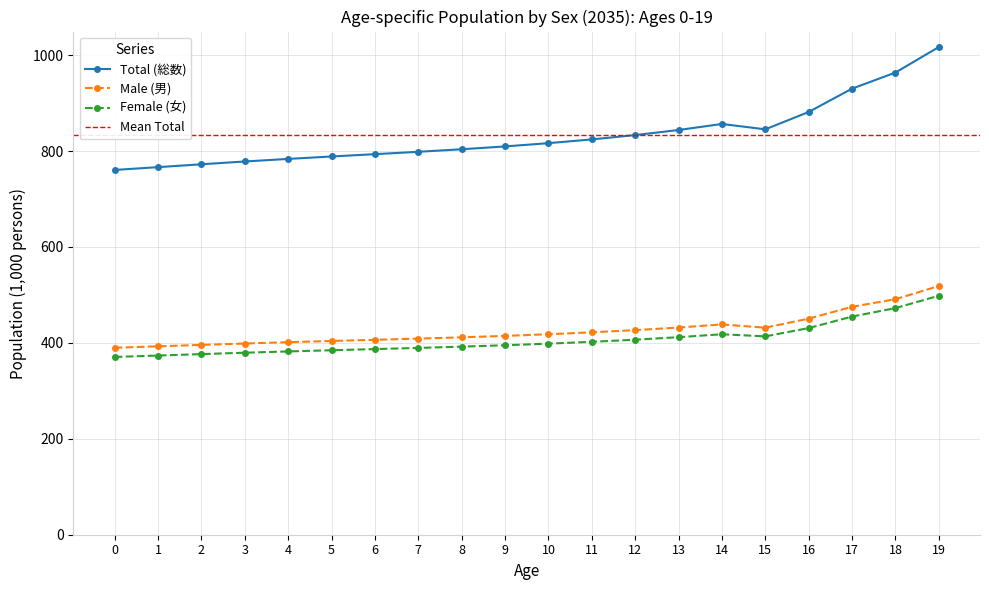

List the labels in order of Male (男) value, smallest first.

0, 1, 2, 3, 4, 5, 6, 7, 8, 9, 10, 11, 12, 15, 13, 14, 16, 17, 18, 19